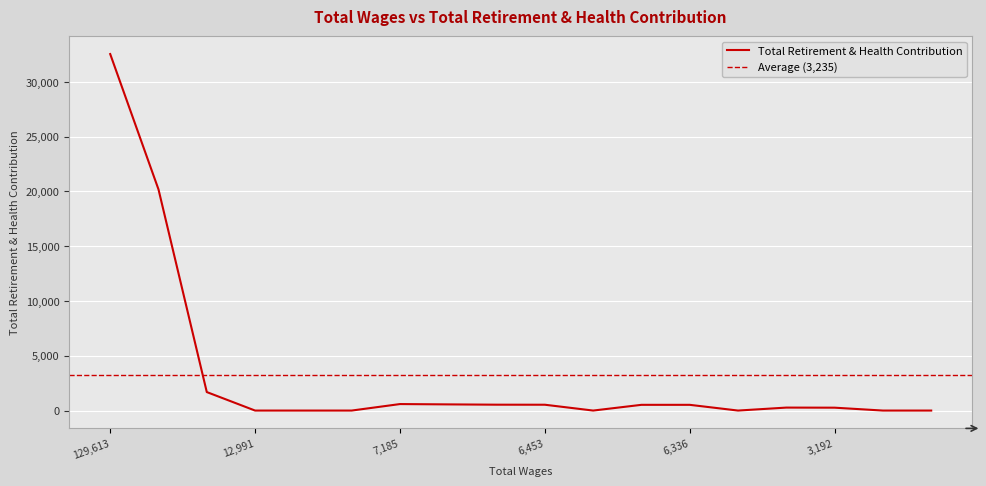

Rank the categories by value from highest to lowest.

129613.0, 117503.0, 20461.0, 7185.0, 6820.0, 6496.0, 6453.0, 6336.0, 6336.0, 4687.0, 3192.0, 12991.0, 12724.0, 8992.0, 6372.0, 6219.0, 3081.0, 2827.0